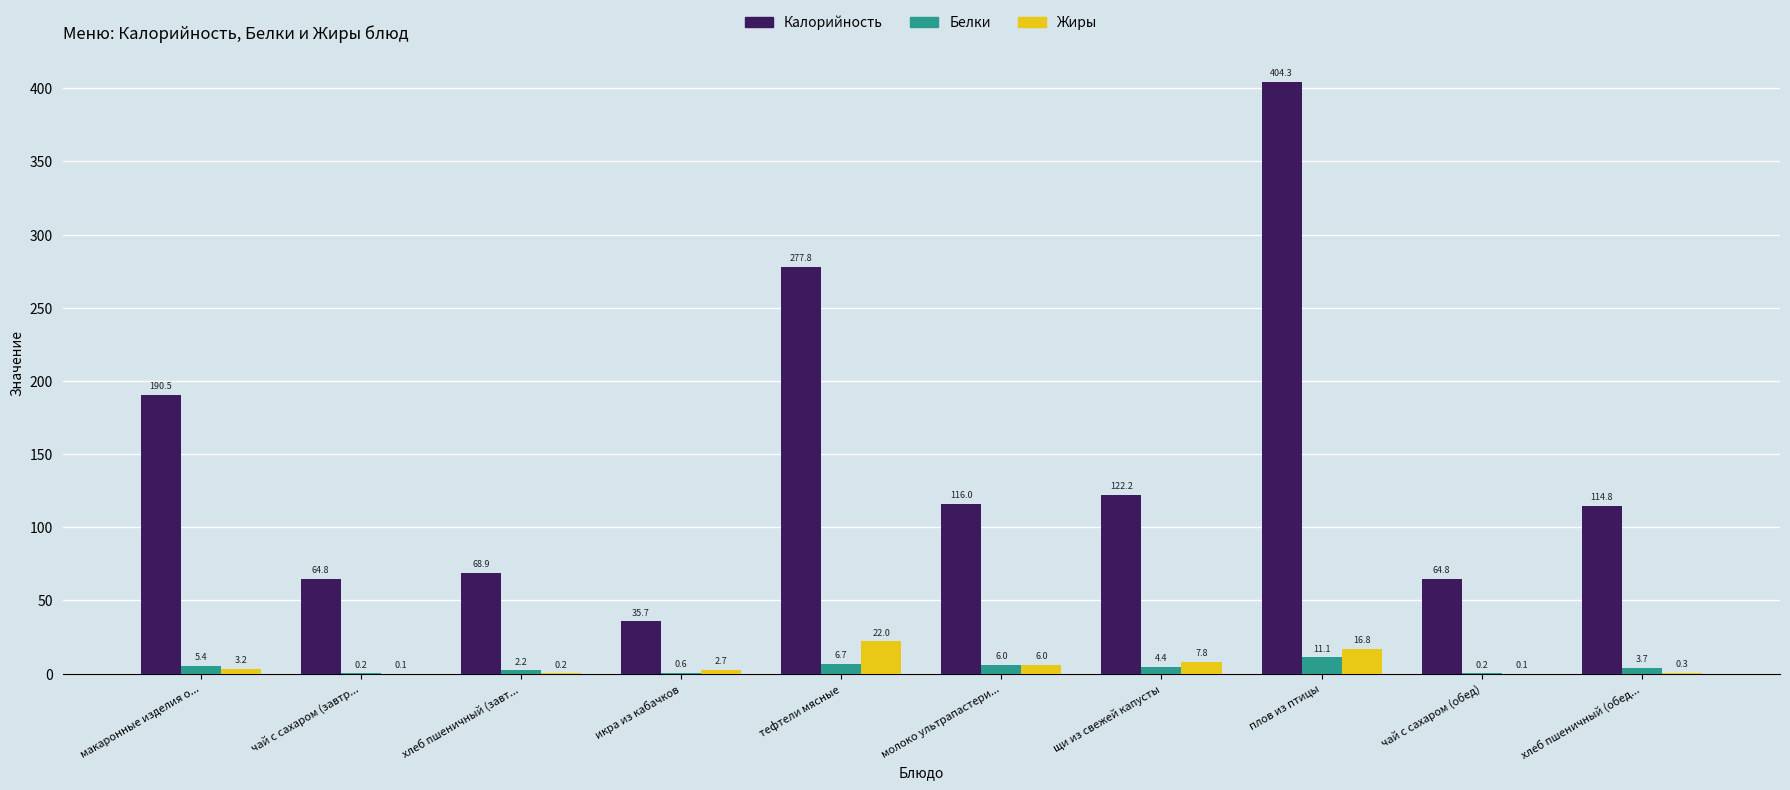

True or false: Жиры has a value of 7.8 at щи из свежей капусты.

True